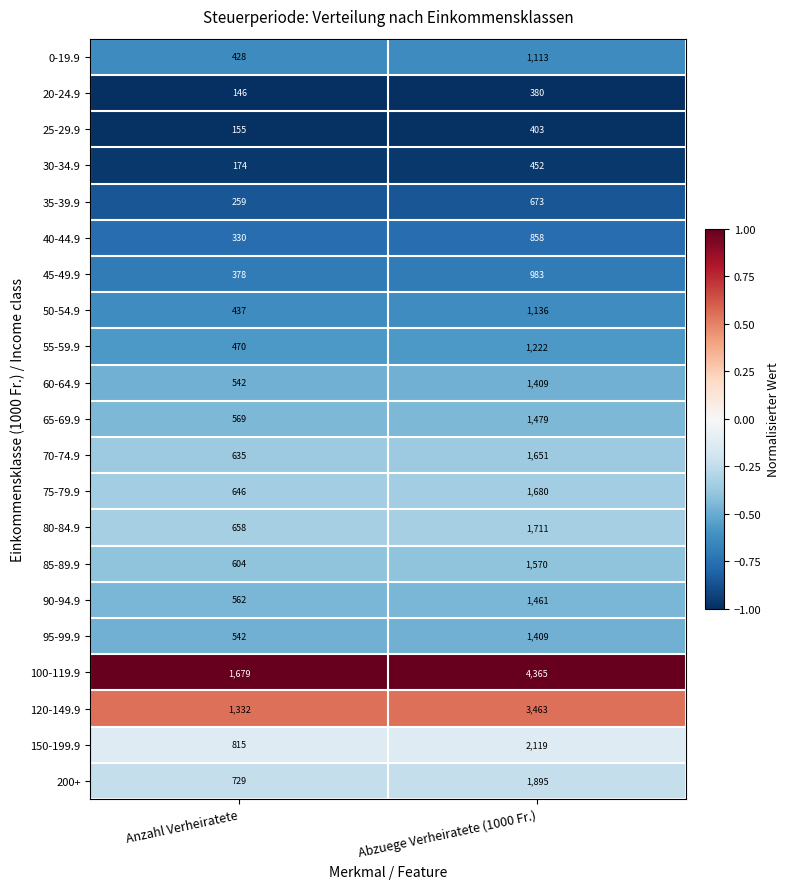

At which category is the sum across all series the highest?

Abzuege Verheiratete (1000 Fr.)